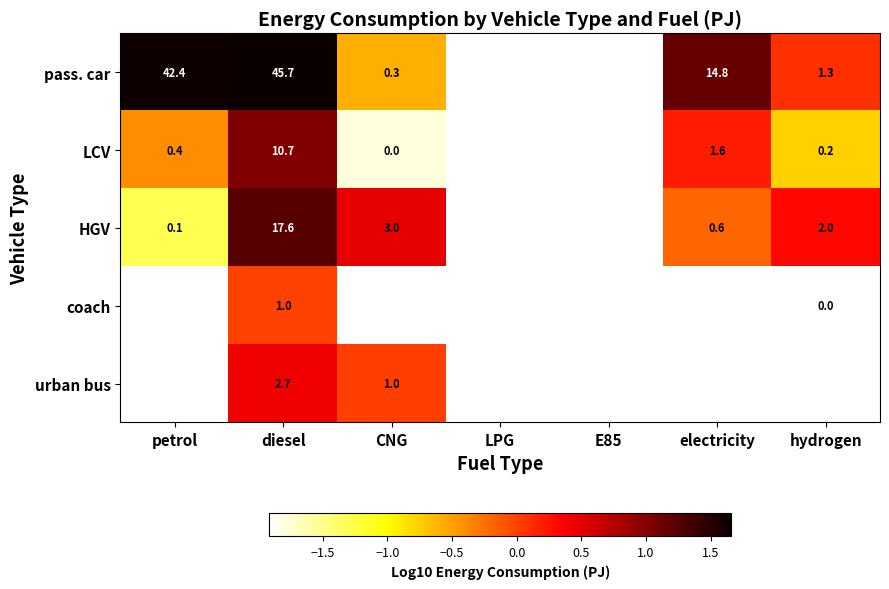

Is it true that pass. car equals -0.6 at CNG?

True